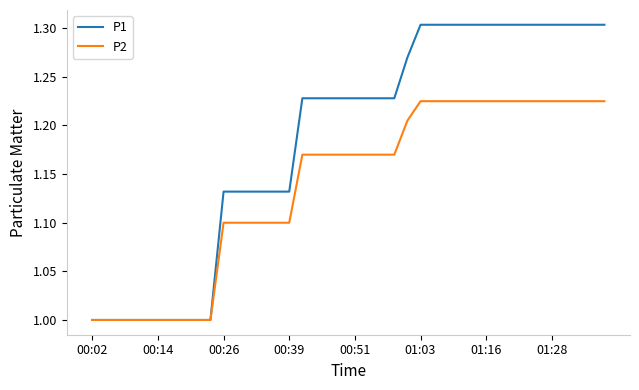

List the series in order of their peak value, highest first.

P1, P2